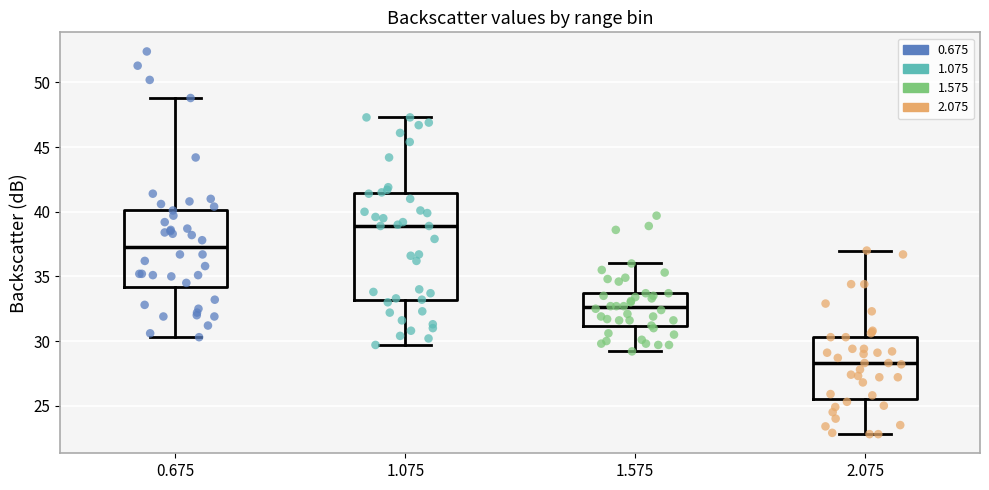

Which box has the lowest median line?

2.075